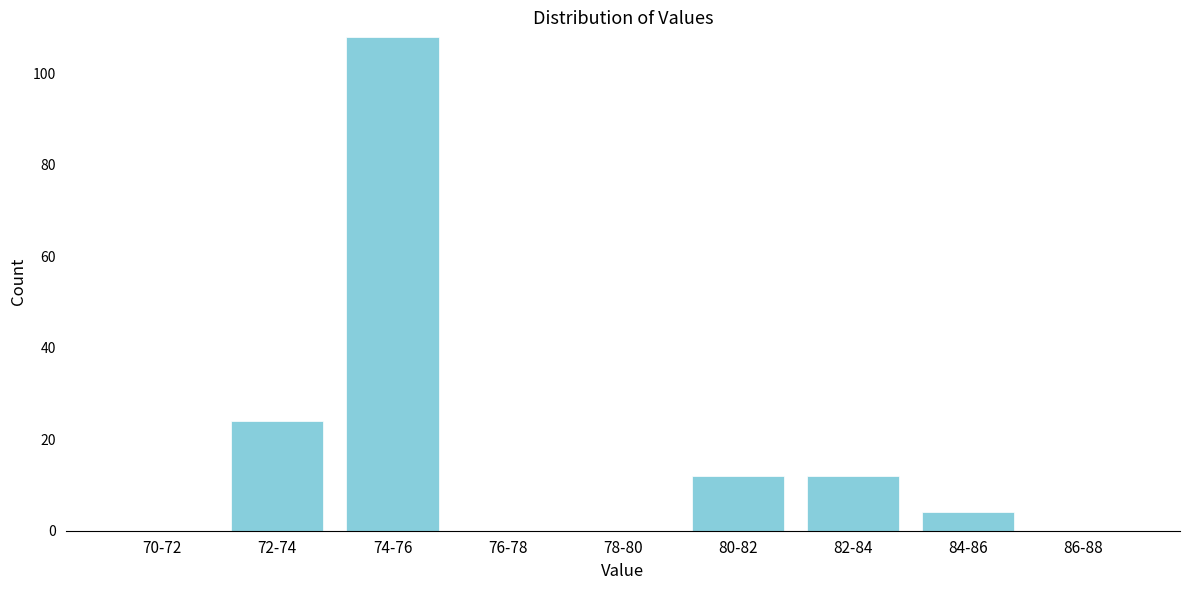

Reading right to left, extract all data points from this chart.

86-88=0	84-86=4	82-84=12	80-82=12	78-80=0	76-78=0	74-76=108	72-74=24	70-72=0